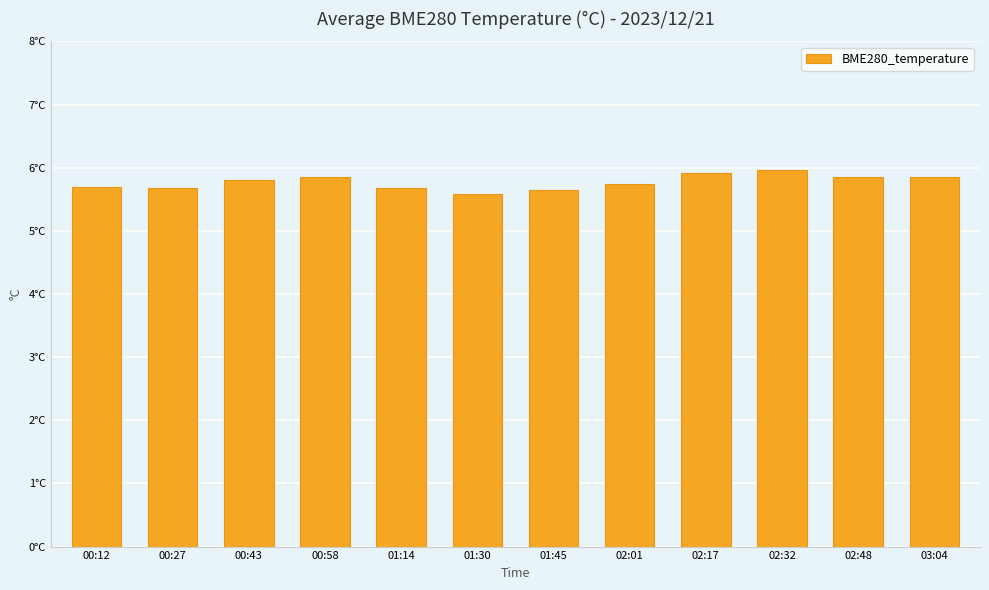

What is the difference between the maximum and minimum values?

0.4